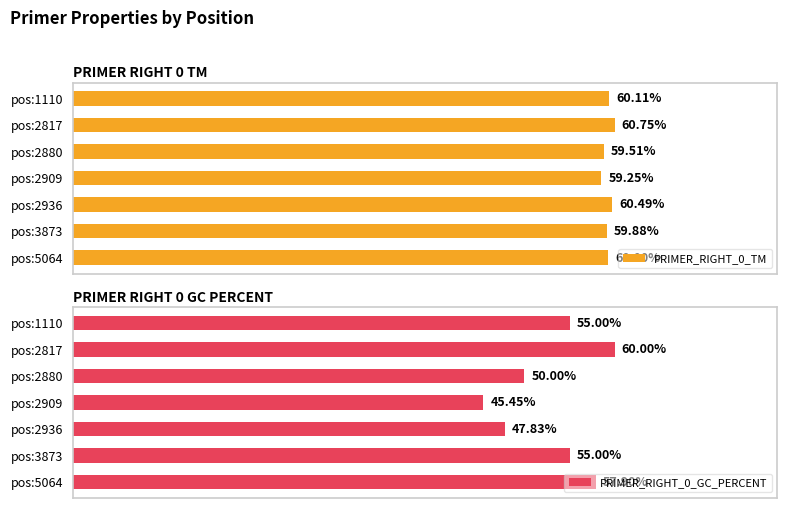

At pos:2880, list the series in order from largest to smallest.

PRIMER_RIGHT_0_TM, PRIMER_RIGHT_0_GC_PERCENT